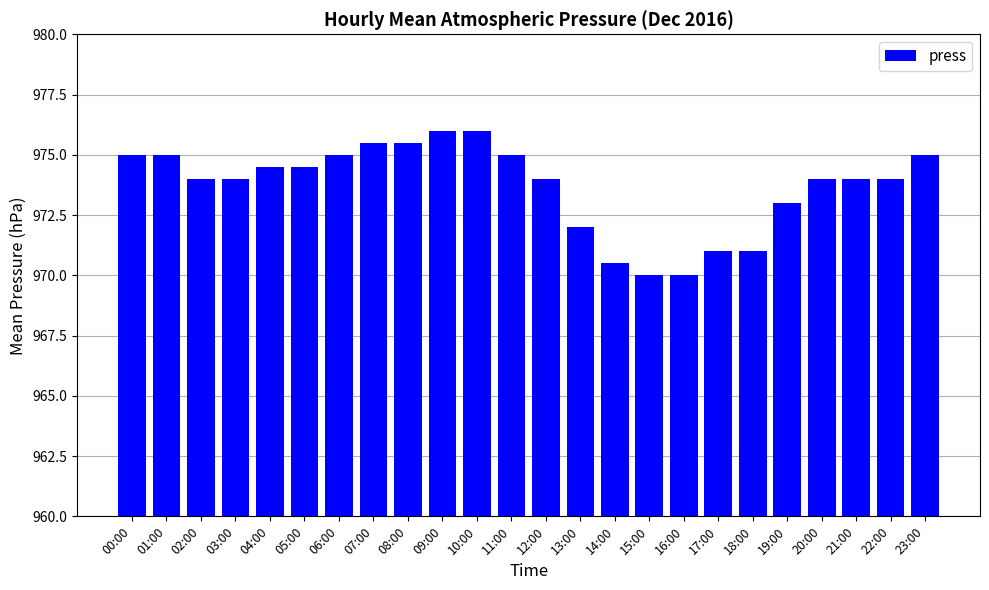

Are the bars horizontal?

No